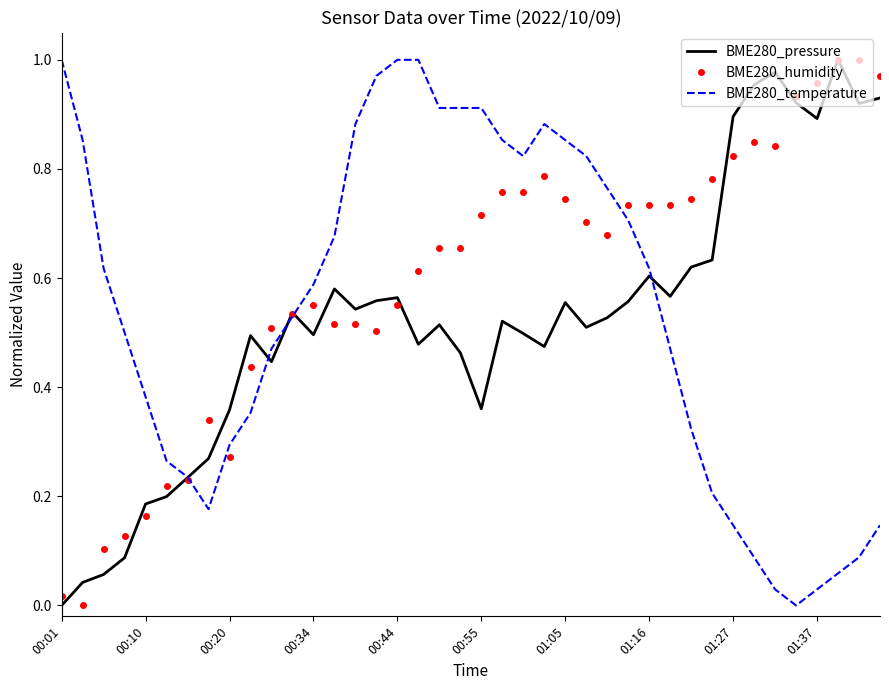

Which series has the largest total across all categories?

BME280_humidity